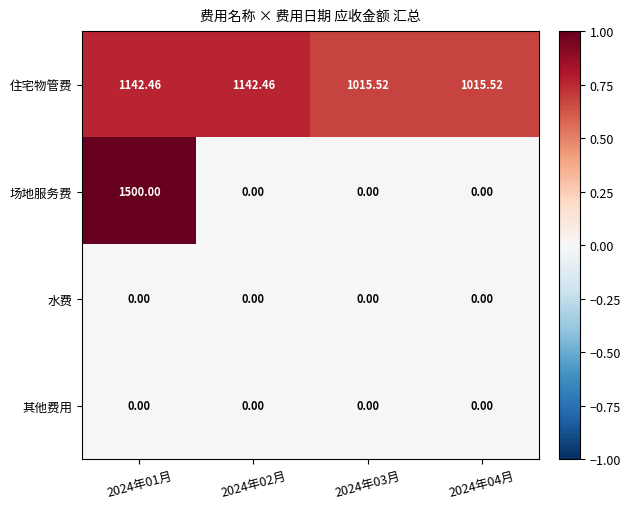

Between 2024年02月 and 2024年04月, which series saw the biggest shift?

住宅物管费